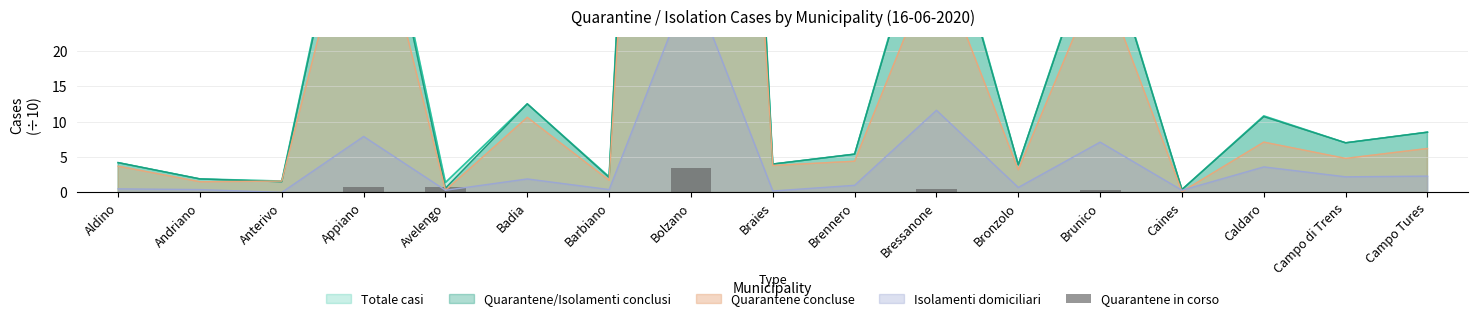

What is the difference between the values at Bressanone and Appiano?

0.2